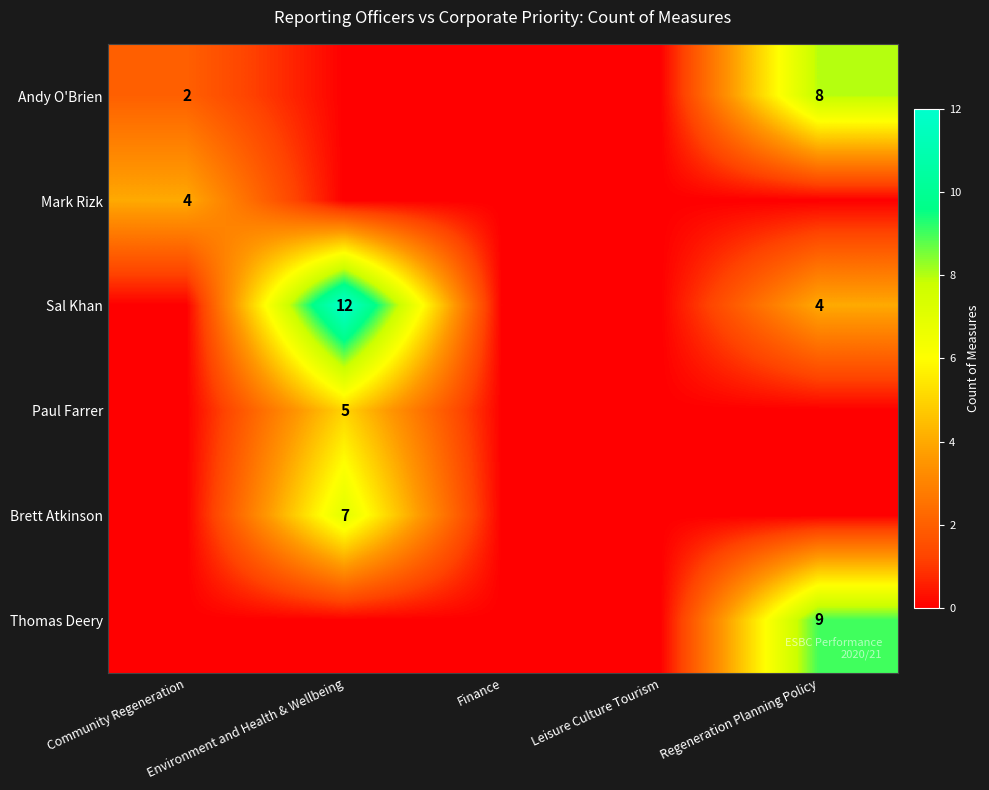

True or false: Sal Khan has a value of 17 at Environment and Health & Wellbeing.

False